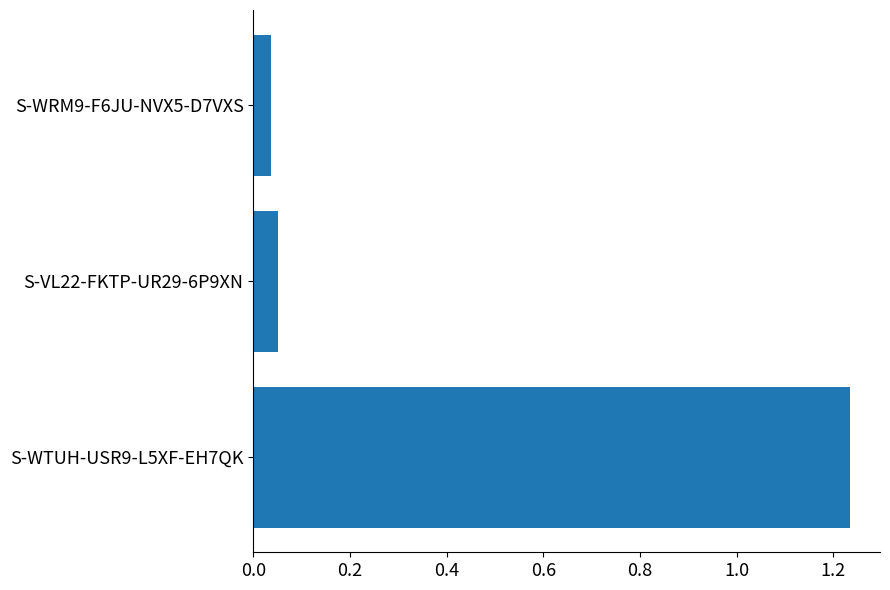

The value at S-VL22-FKTP-UR29-6P9XN is 0.0. True or false?

False